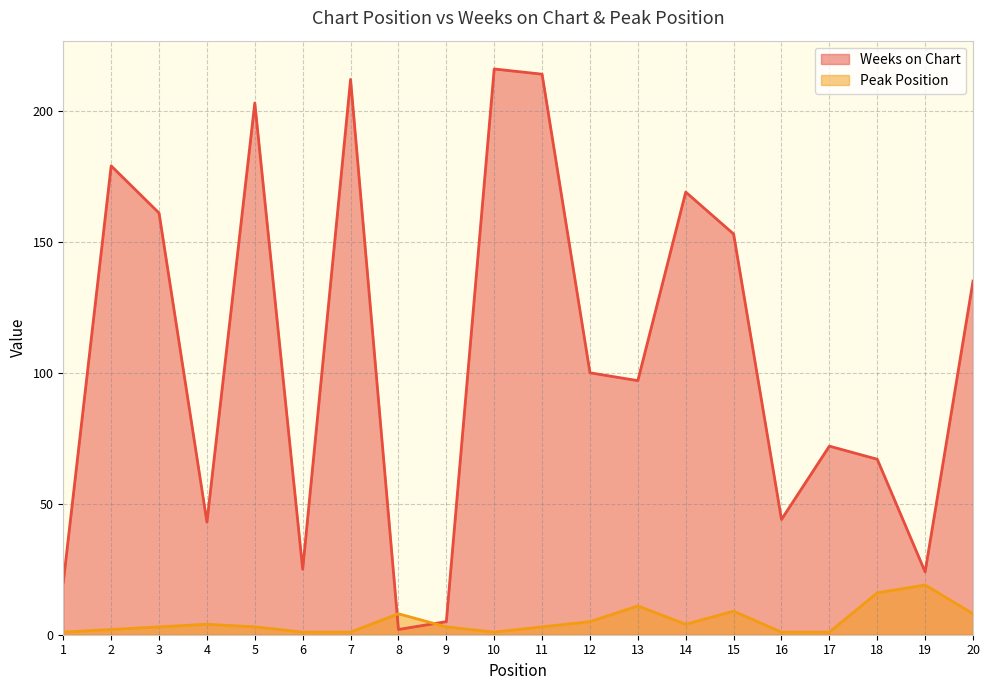

Reading left to right, extract all data points from this chart.

Weeks on Chart: 1=20	2=179	3=161	4=43	5=203	6=25	7=212	8=2	9=5	10=216	11=214	12=100	13=97	14=169	15=153	16=44	17=72	18=67	19=24	20=135
Peak Position: 1=1	2=2	3=3	4=4	5=3	6=1	7=1	8=8	9=3	10=1	11=3	12=5	13=11	14=4	15=9	16=1	17=1	18=16	19=19	20=8